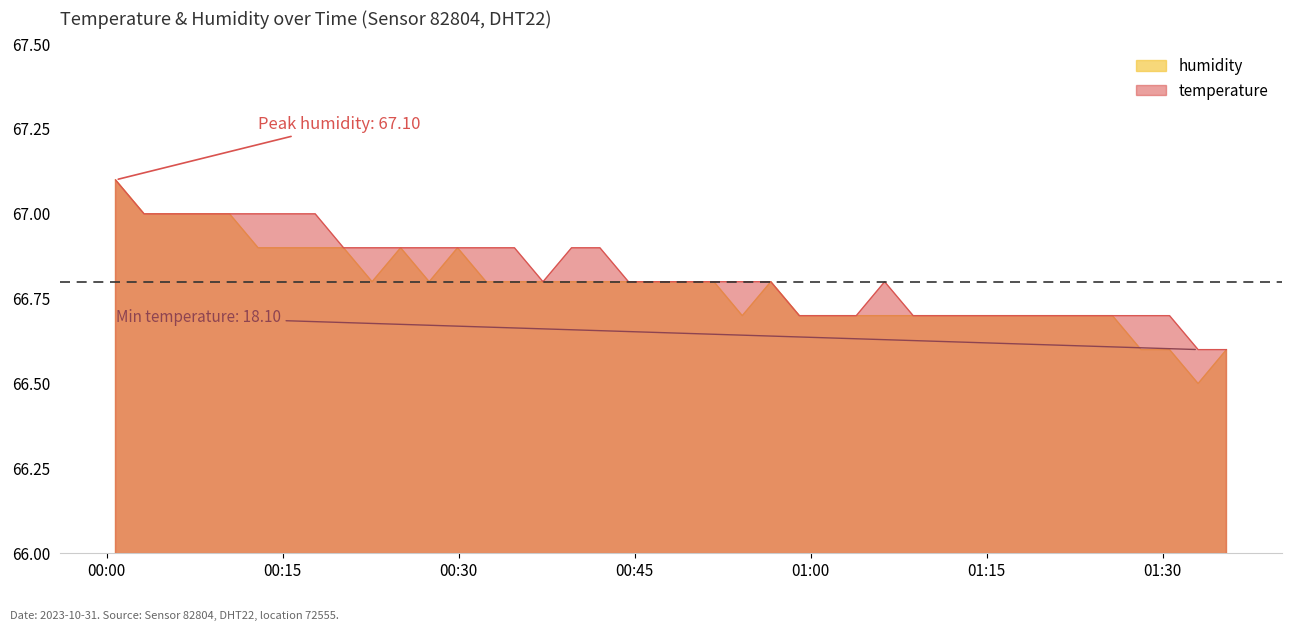

Between 2023-10-31T00:34:45 and 2023-10-31T00:42:02, which is larger?

2023-10-31T00:34:45